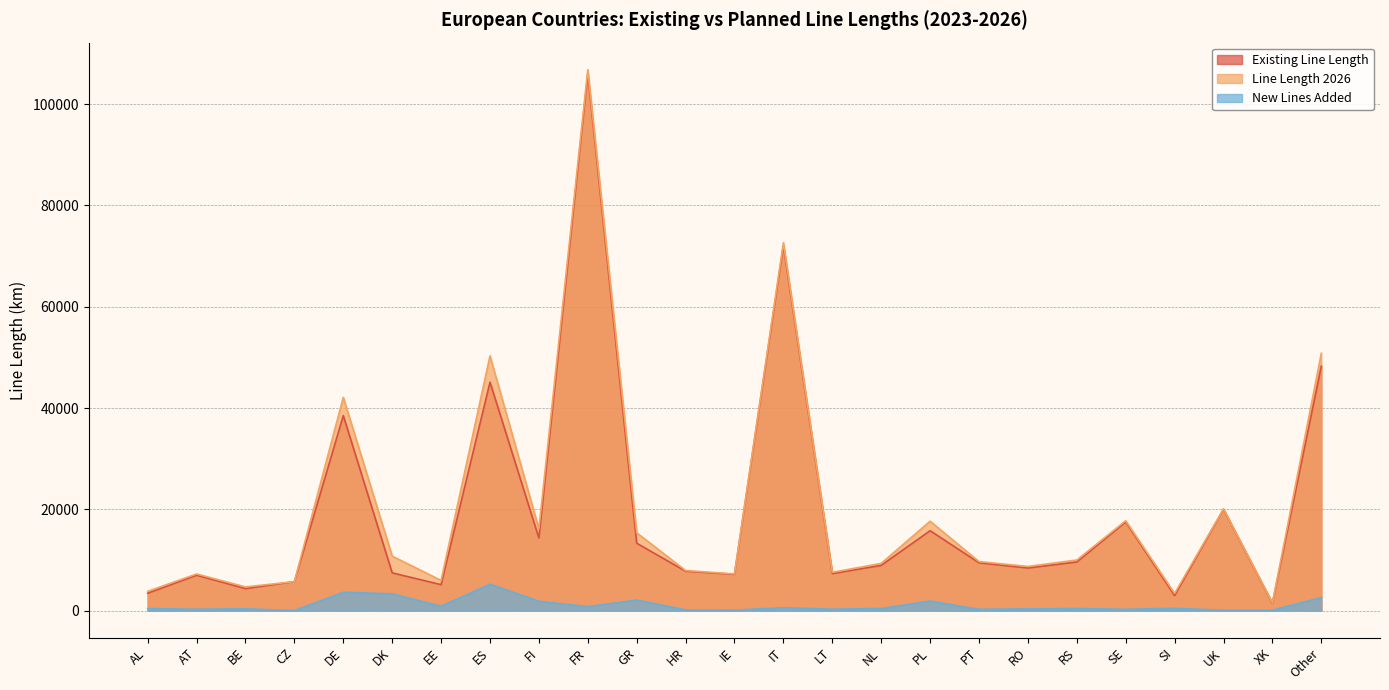

True or false: Existing Line Length and New Lines Added cross at least once.

False